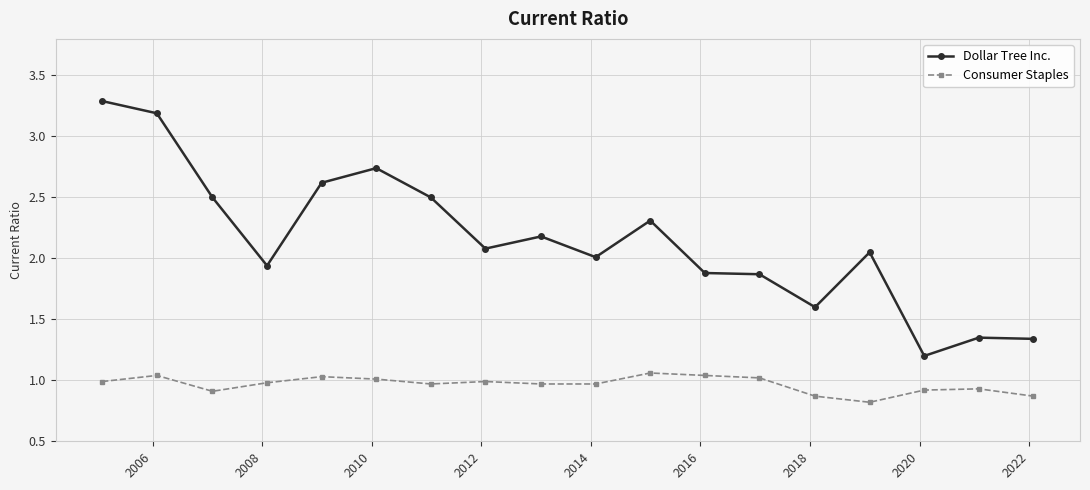

Which series has the largest total across all categories?

Dollar Tree Inc.